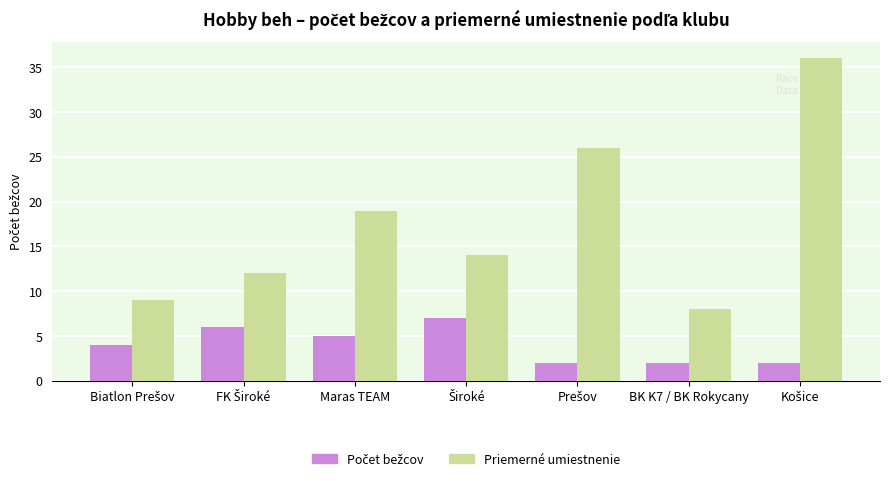

True or false: Priemerné umiestnenie has a value of 10 at Maras TEAM.

False